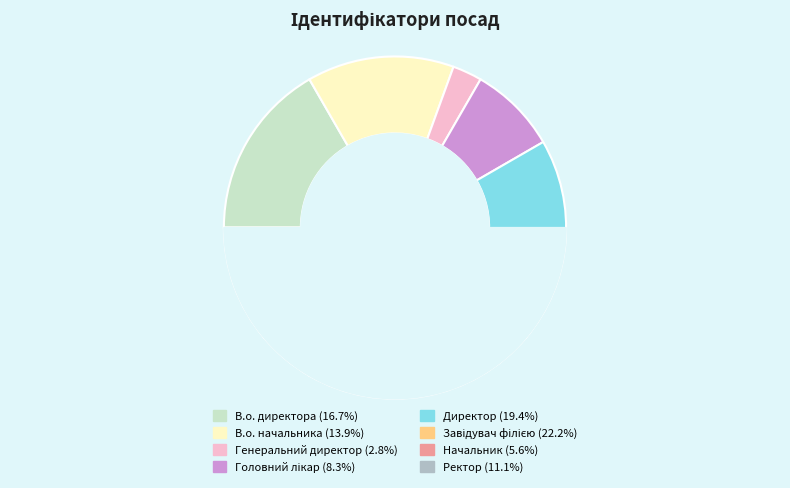

To the nearest percent, what is the average slice percentage?

12%